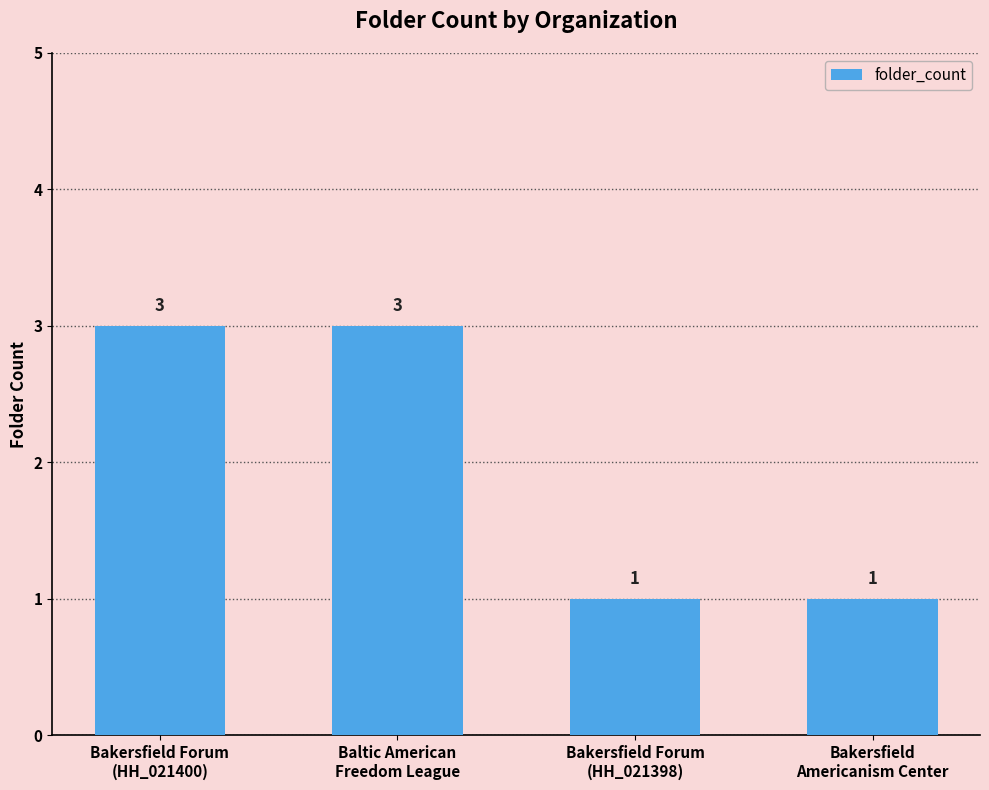

Are the bars horizontal?

No